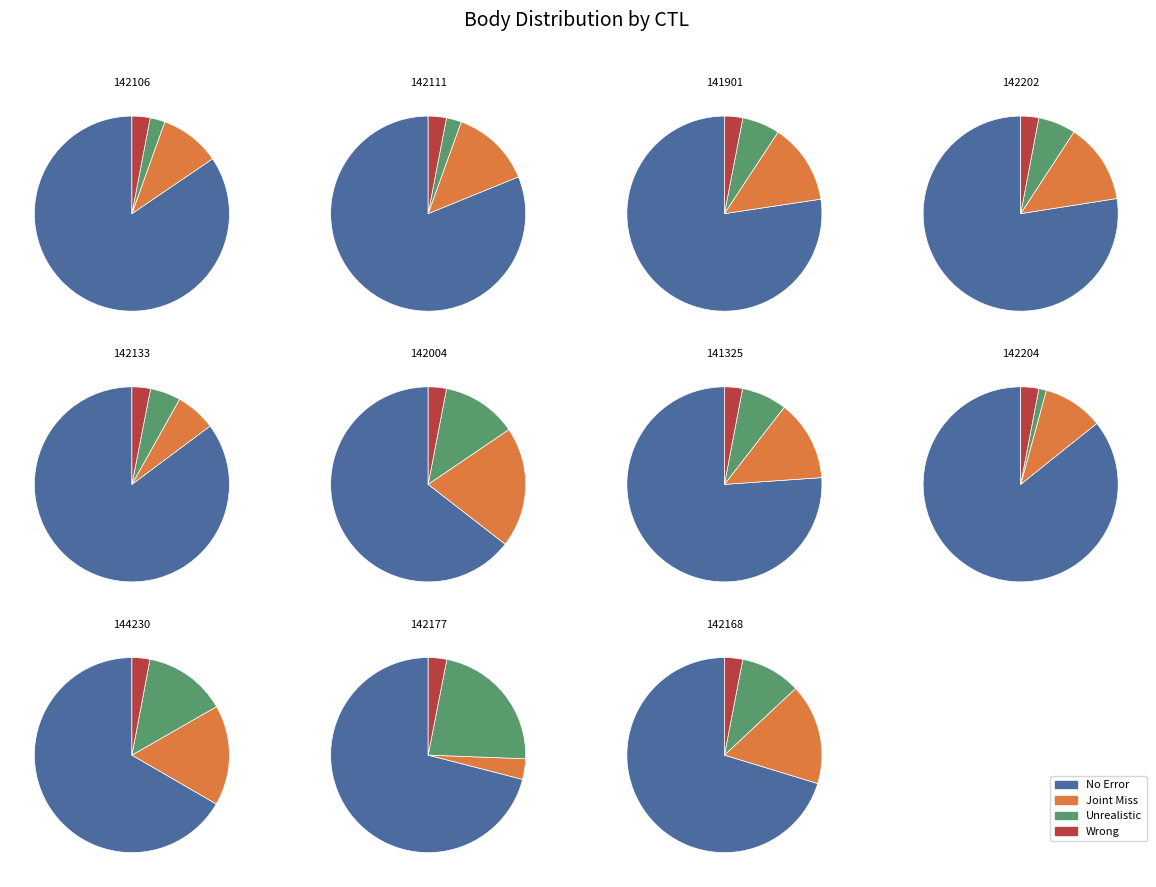

Between 142004 and 144230, which is larger?

142004